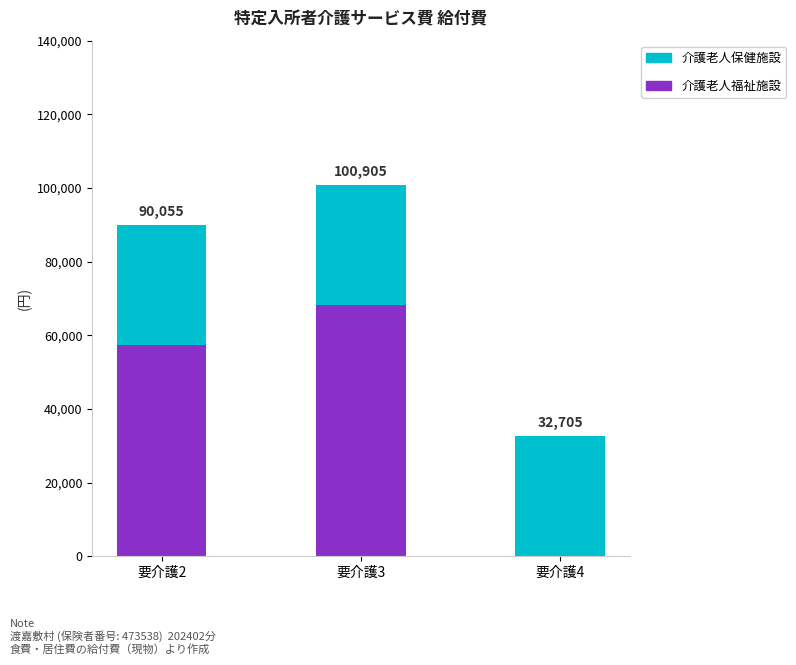

Does the chart contain stacked bars?

Yes